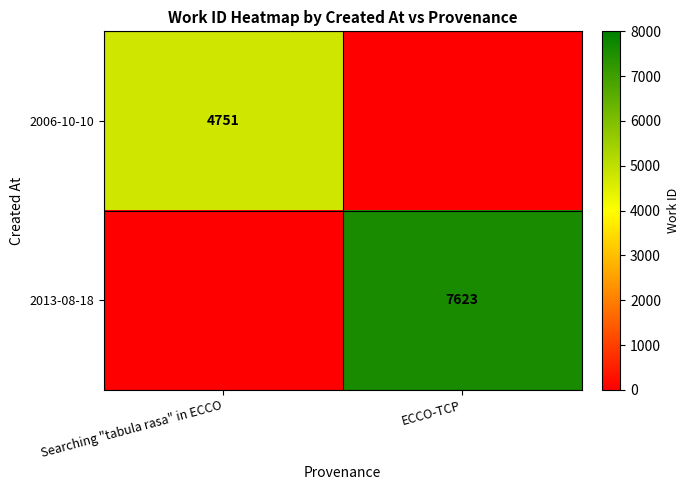

Which label corresponds to the largest value in the chart?

ECCO-TCP